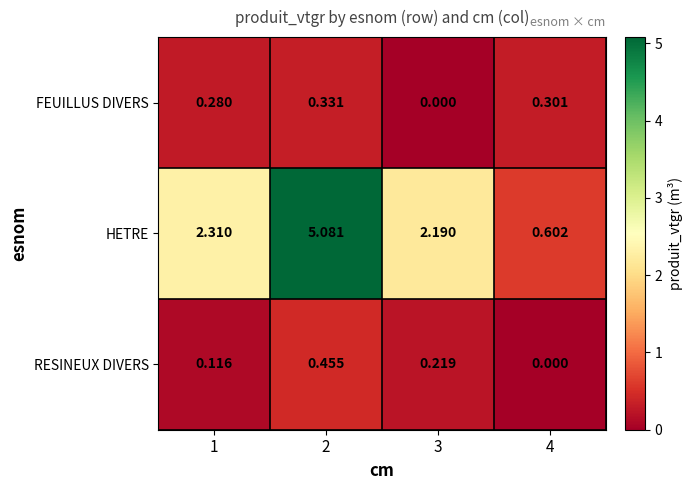

List the series in order of their peak value, highest first.

HETRE, RESINEUX DIVERS, FEUILLUS DIVERS